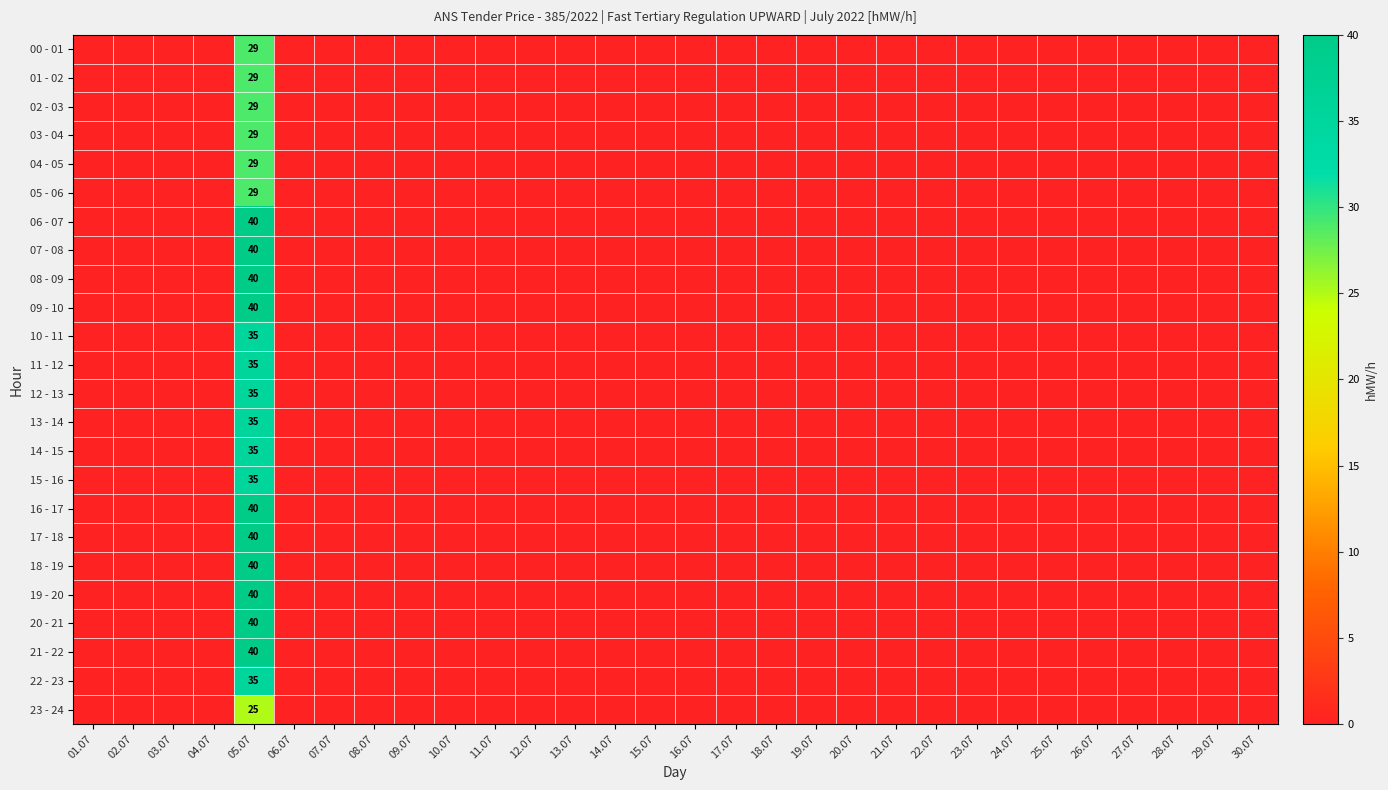

What is the highest value of the 11 - 12 series?

35